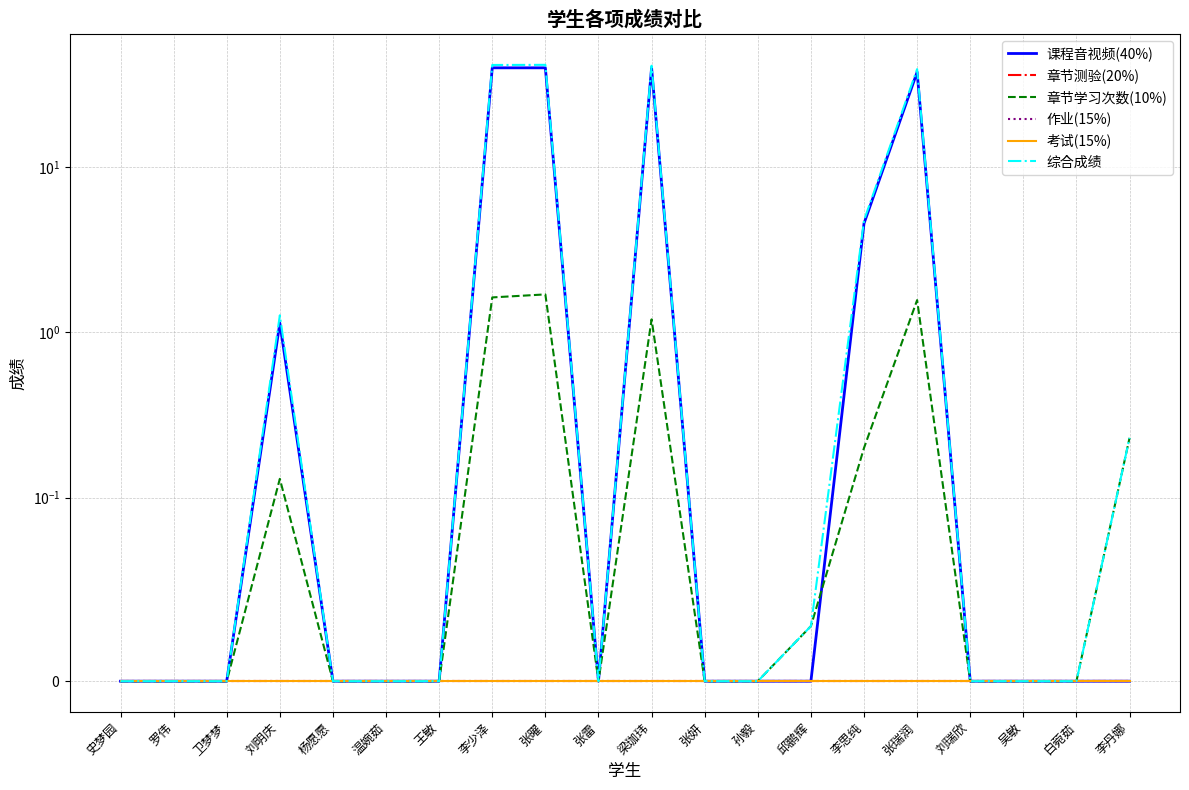

How many positive values does the 课程音视频(40%) series have?

6